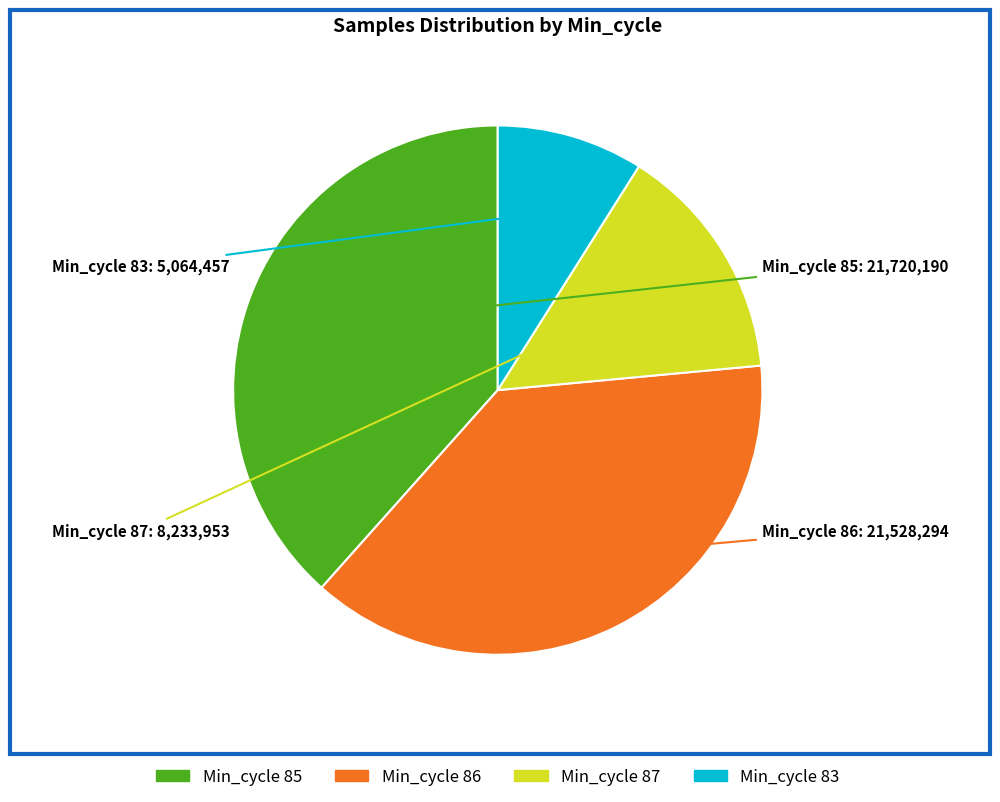

Is there a majority slice in this chart?

No